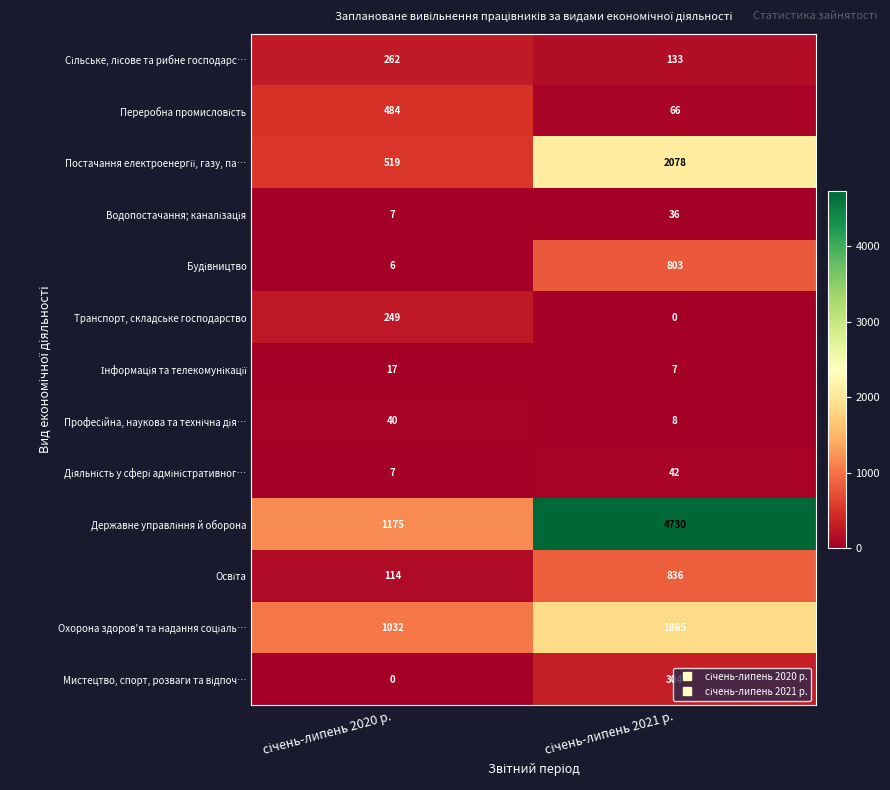

Count the number of categories in the chart.

2